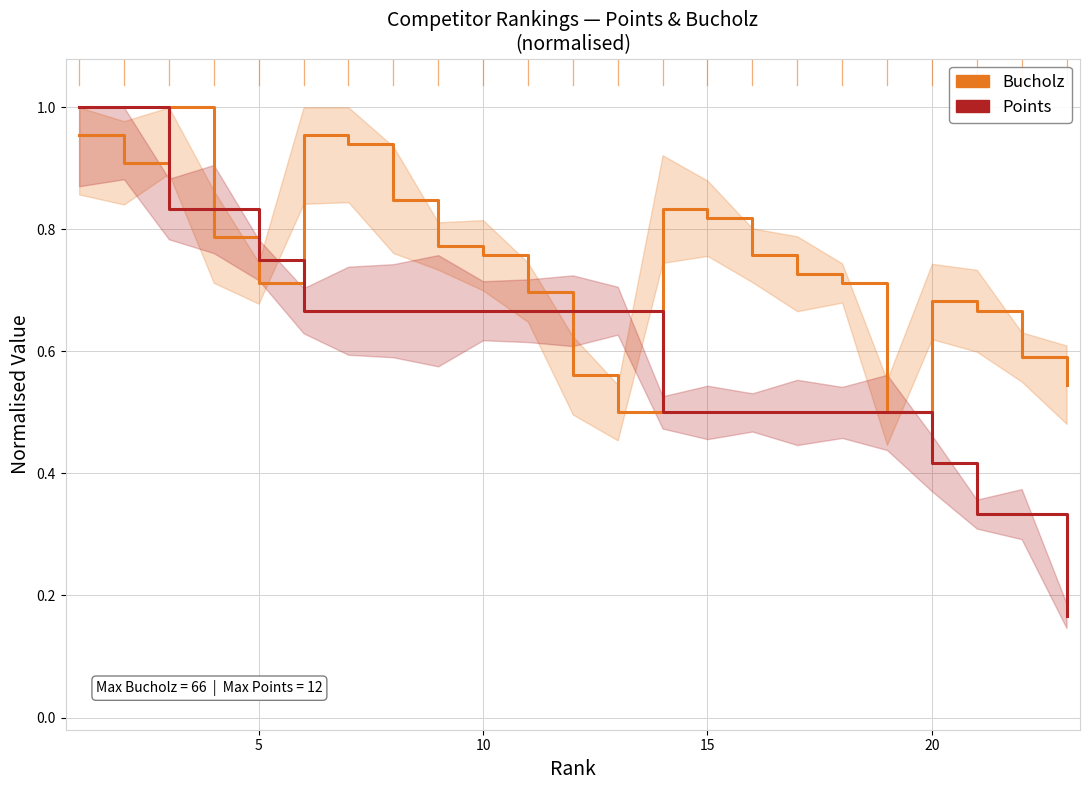

What is the maximum value for Bucholz?

1.0